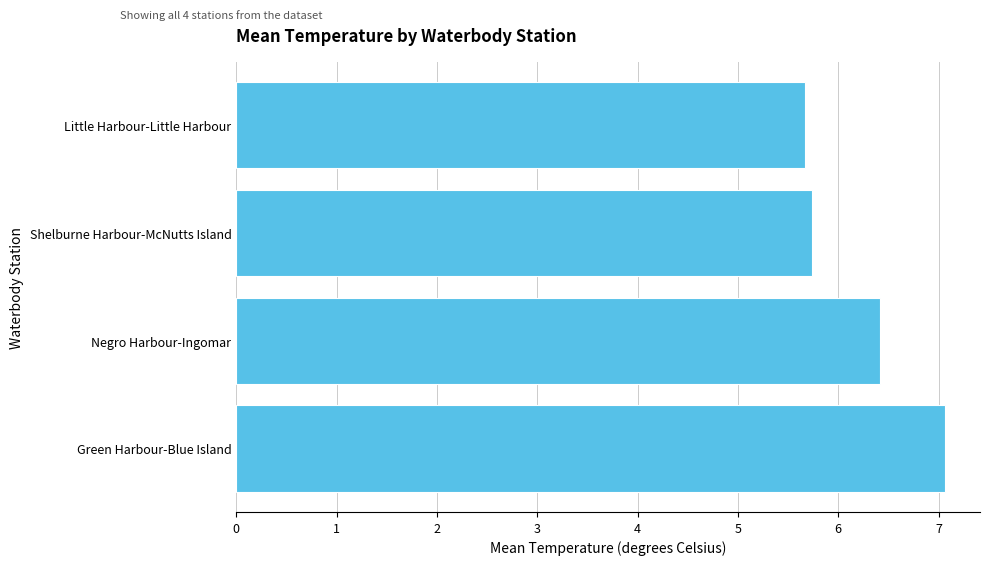

True or false: the data shows 6.4 at Negro Harbour-Ingomar.

True